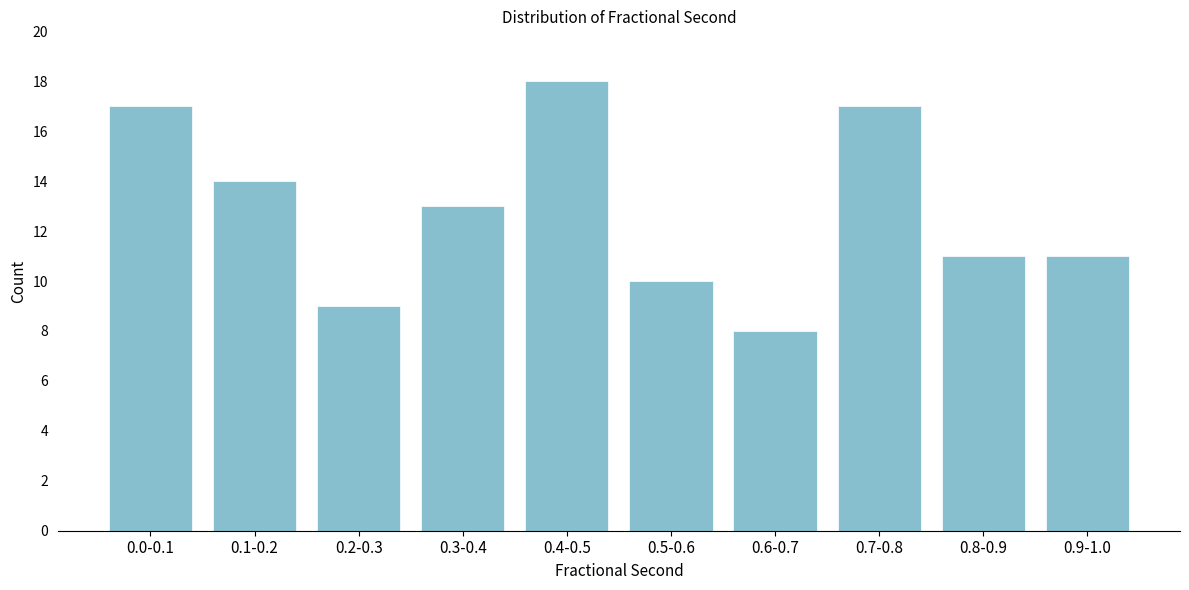

Reading right to left, transcribe all the data shown in this chart.

11	11	17	8	10	18	13	9	14	17